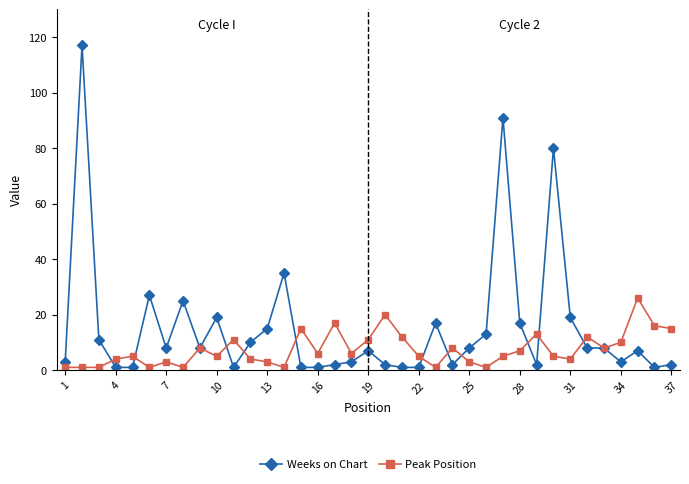

True or false: Peak Position has more than 2 points higher than both neighbors.

True